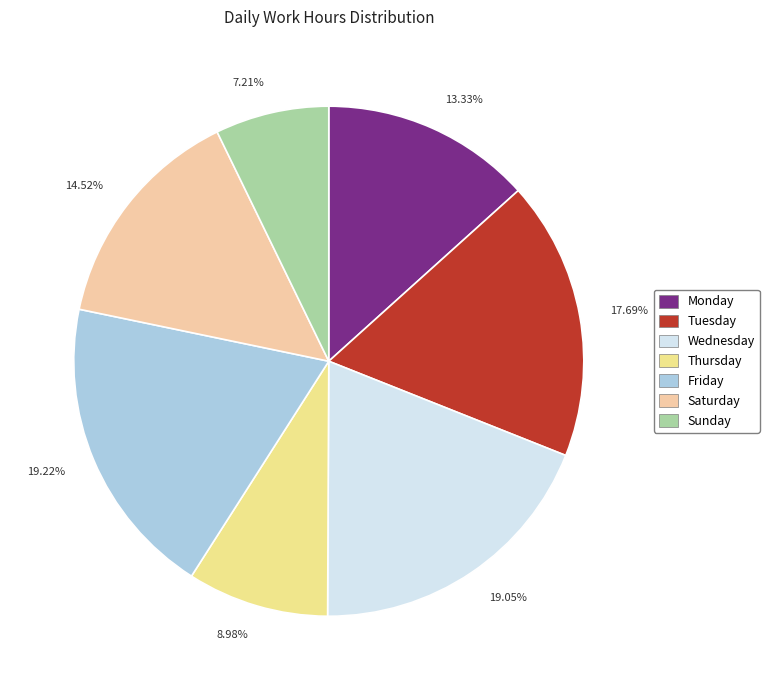

How many segments does this pie chart have?

7